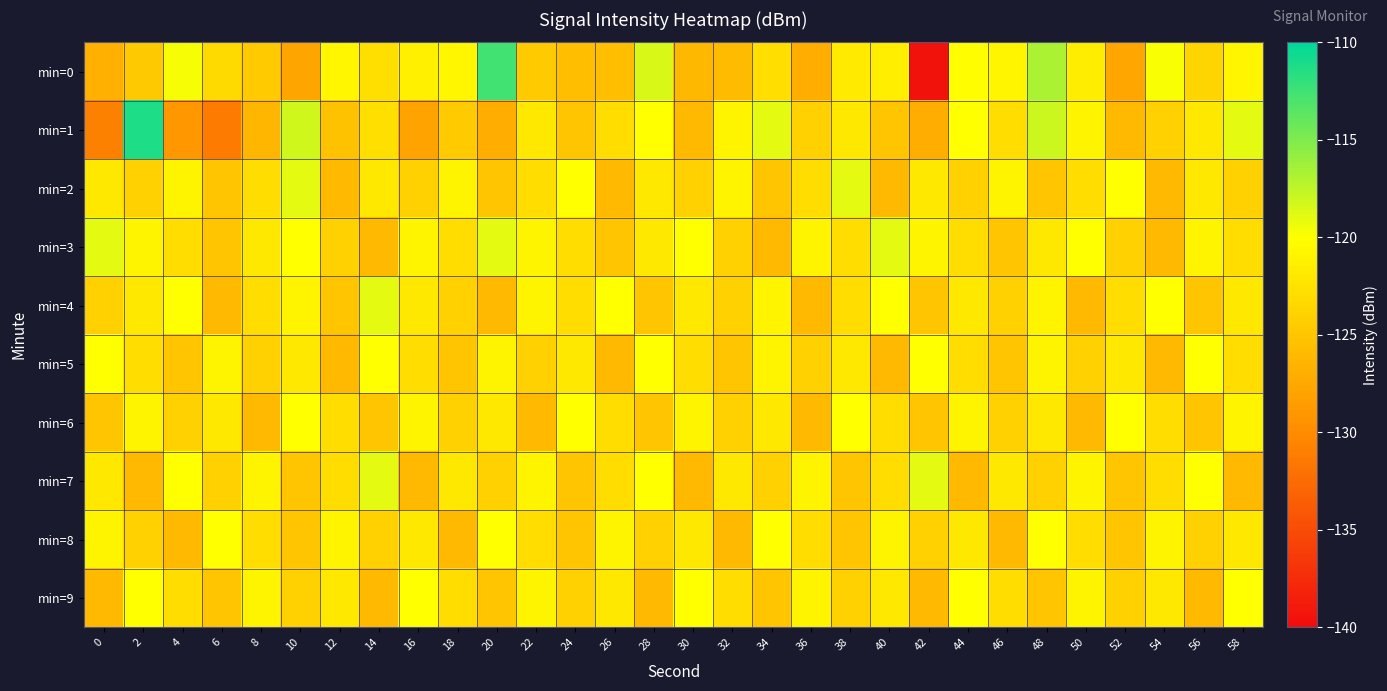

Which series has the largest total across all categories?

min=3